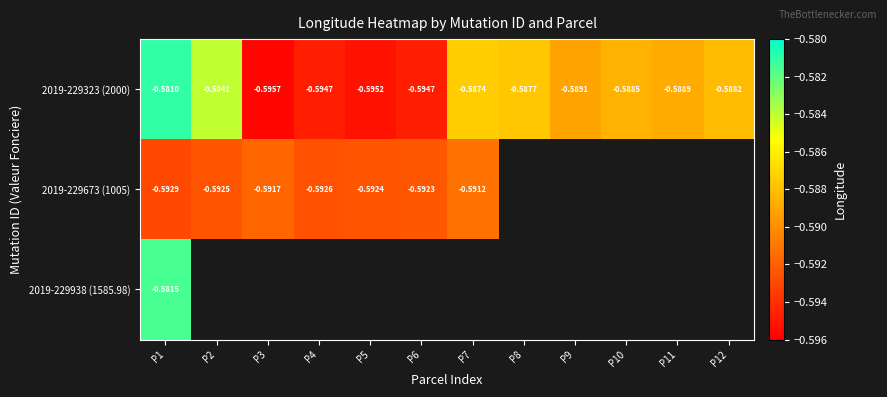

At which category is the sum across all series the highest?

P1